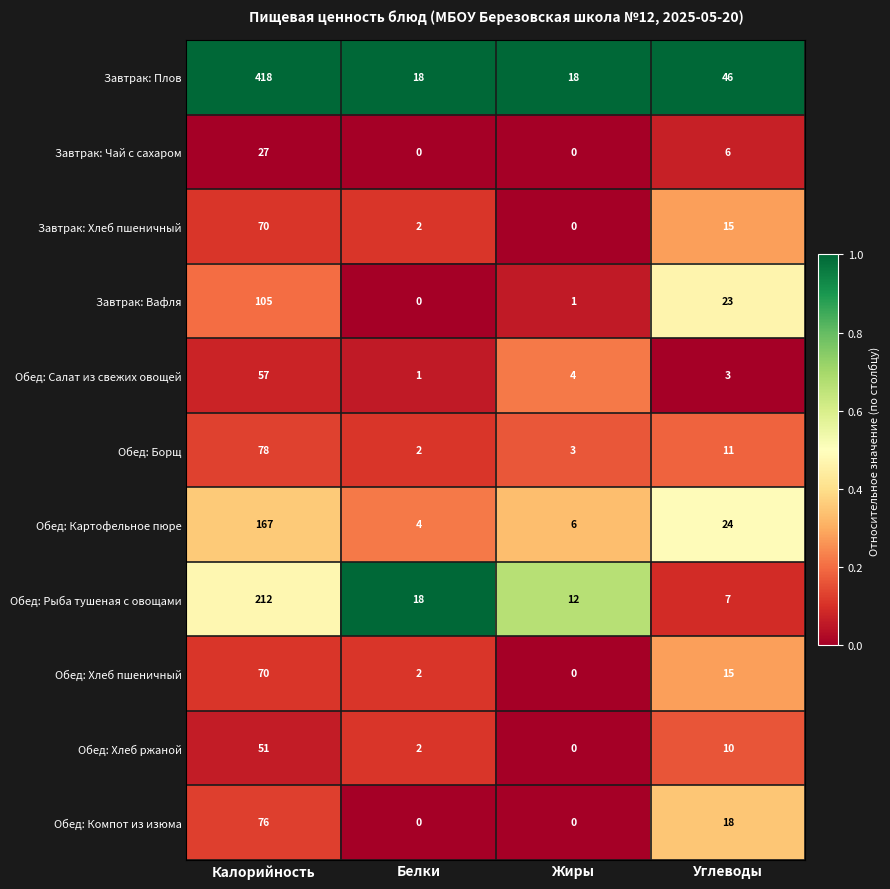

At which label does Завтрак: Хлеб пшеничный first exceed 15?

Калорийность